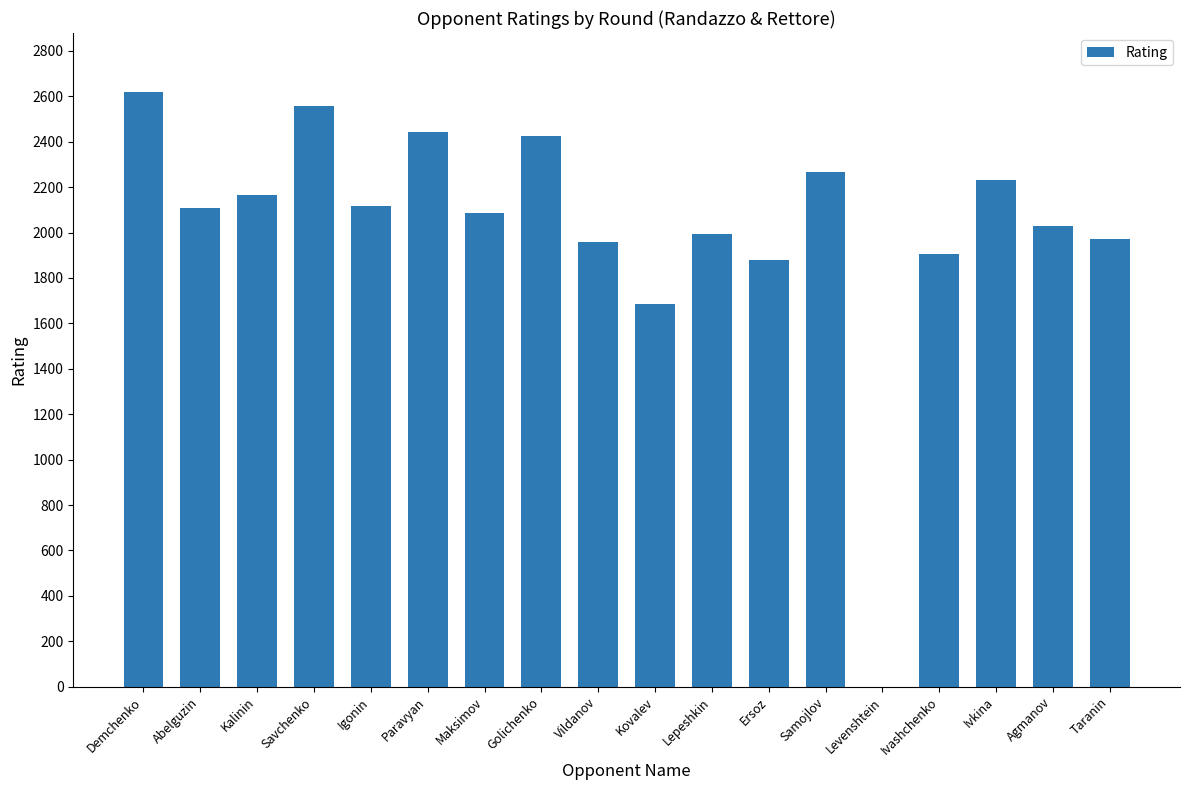

What is the maximum value shown in the chart?

2617